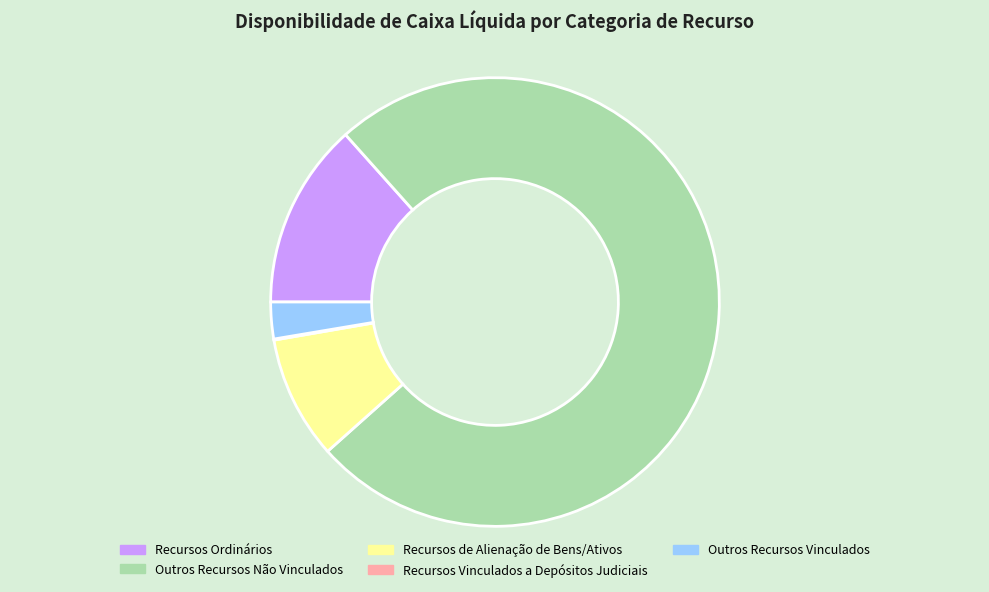

What is the largest slice in the pie chart?

Outros Recursos Não Vinculados